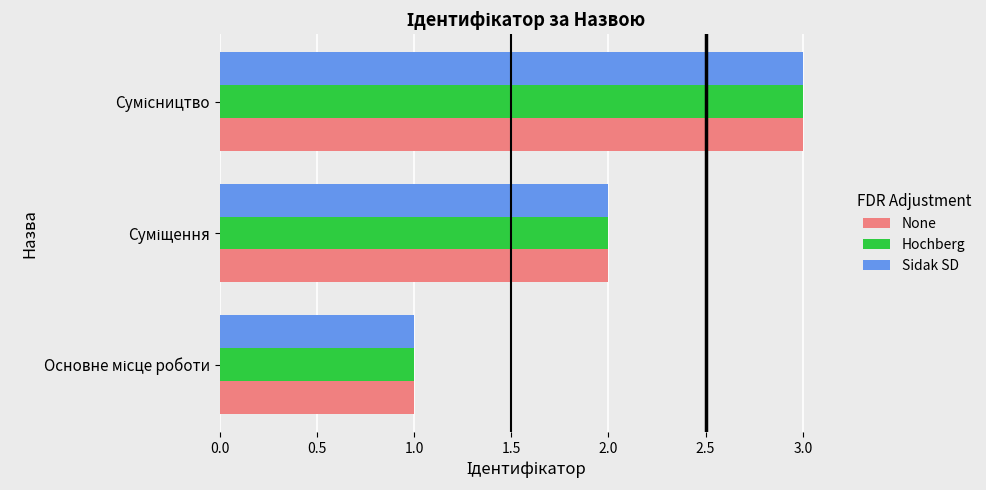

What is the sum of all Sidak SD values?

6